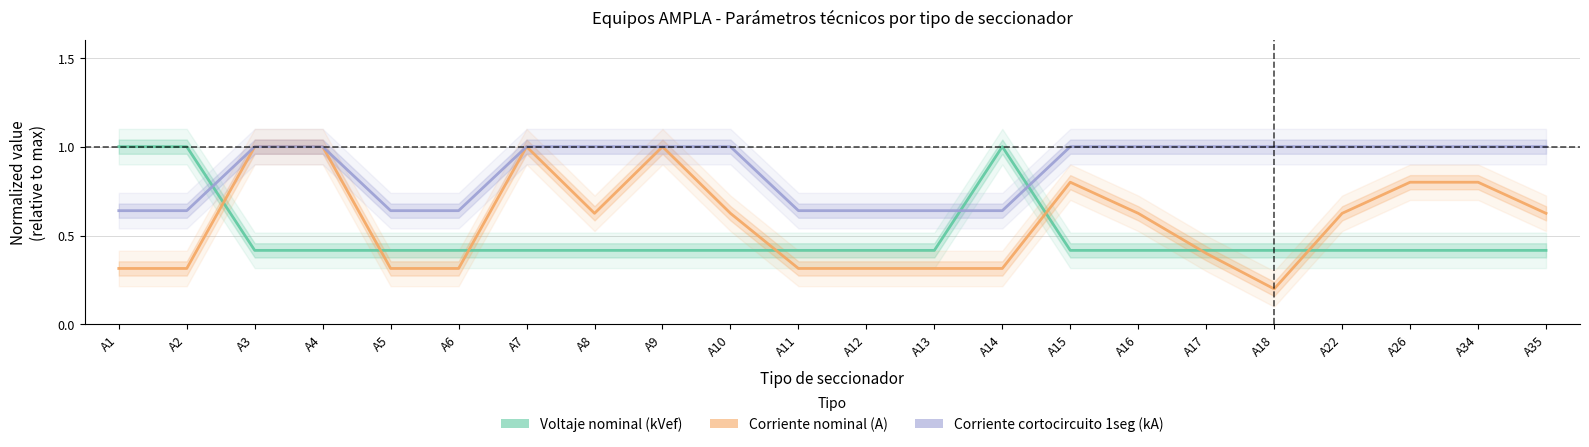

Which has a higher value, A35 or A16?

A35